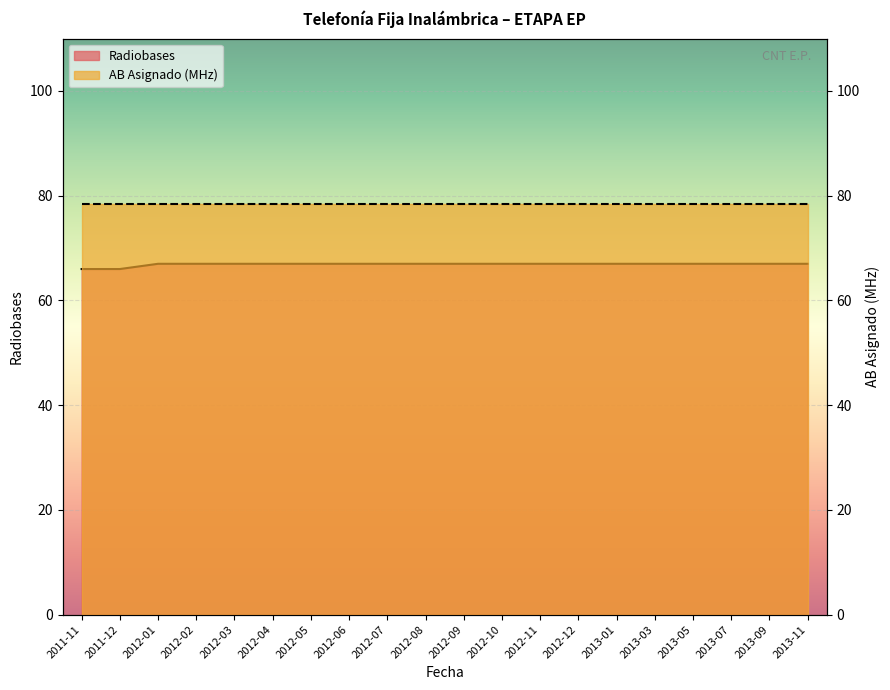

The value at 2012-01 is 67. True or false?

True